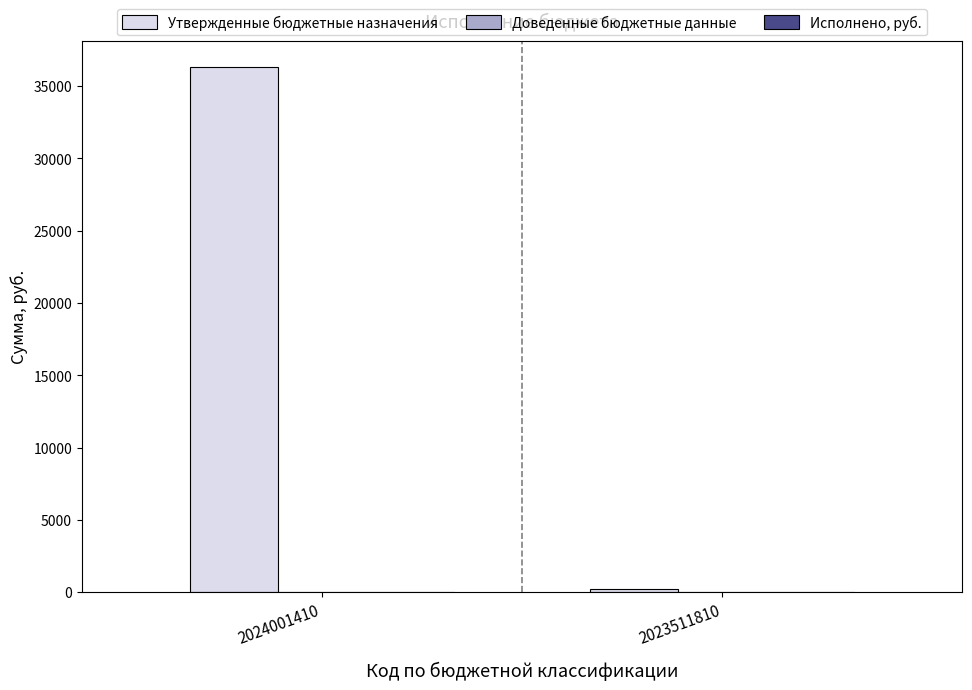

What is the sum of all values?

36490